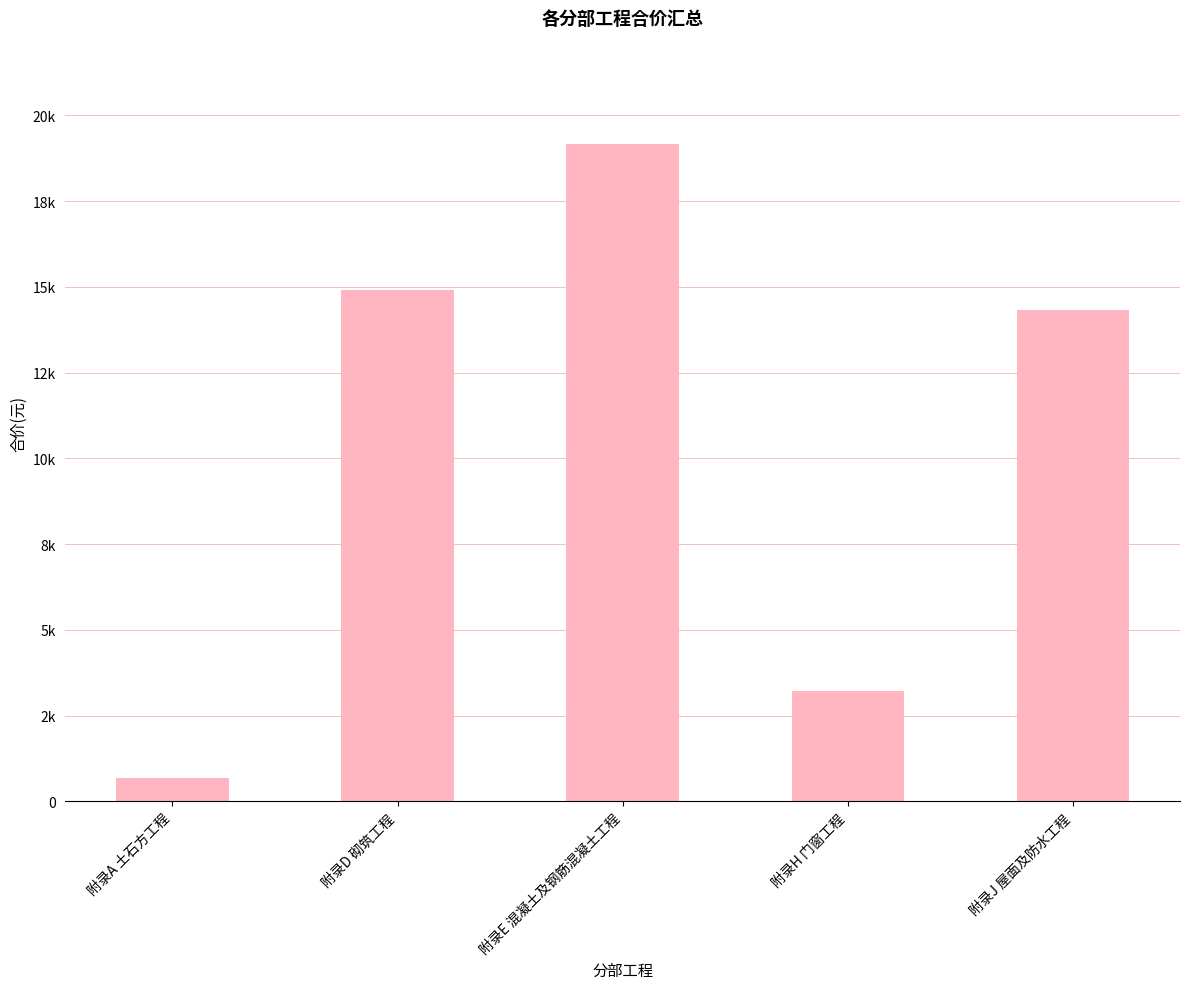

Are the bars horizontal?

No